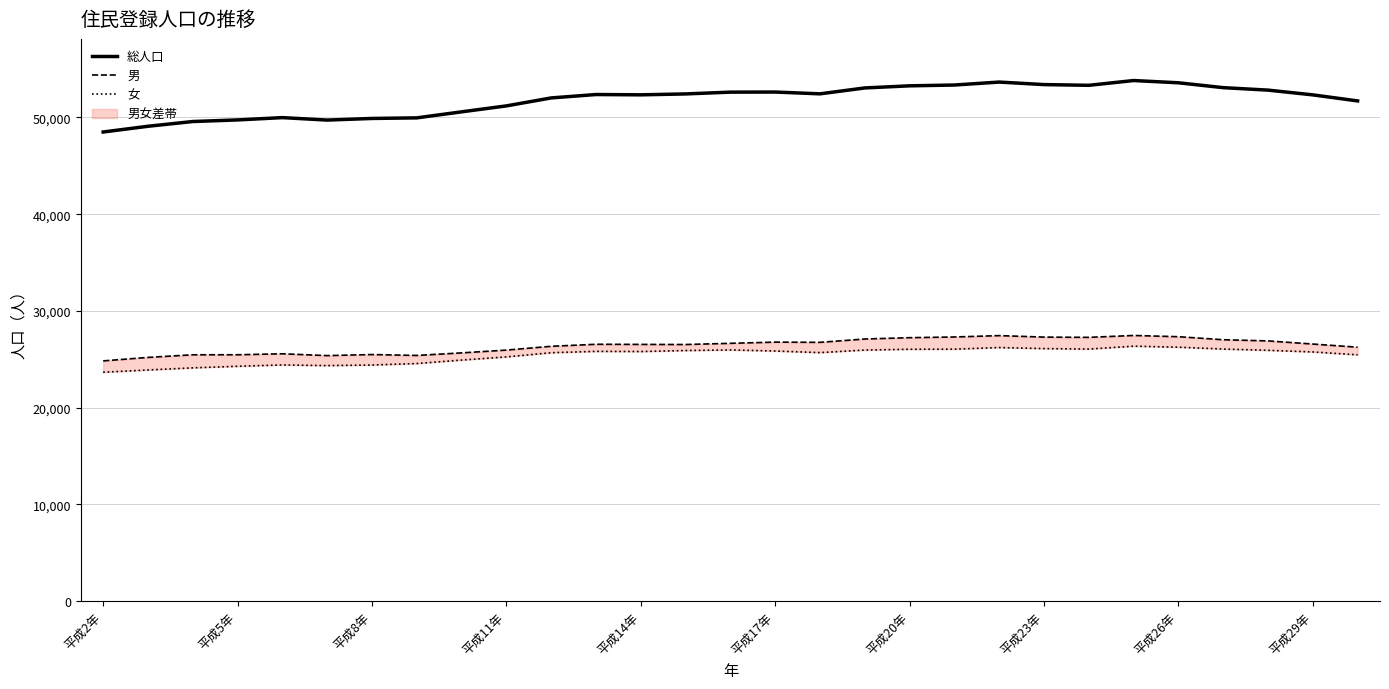

What is the minimum value for 総人口?

48494